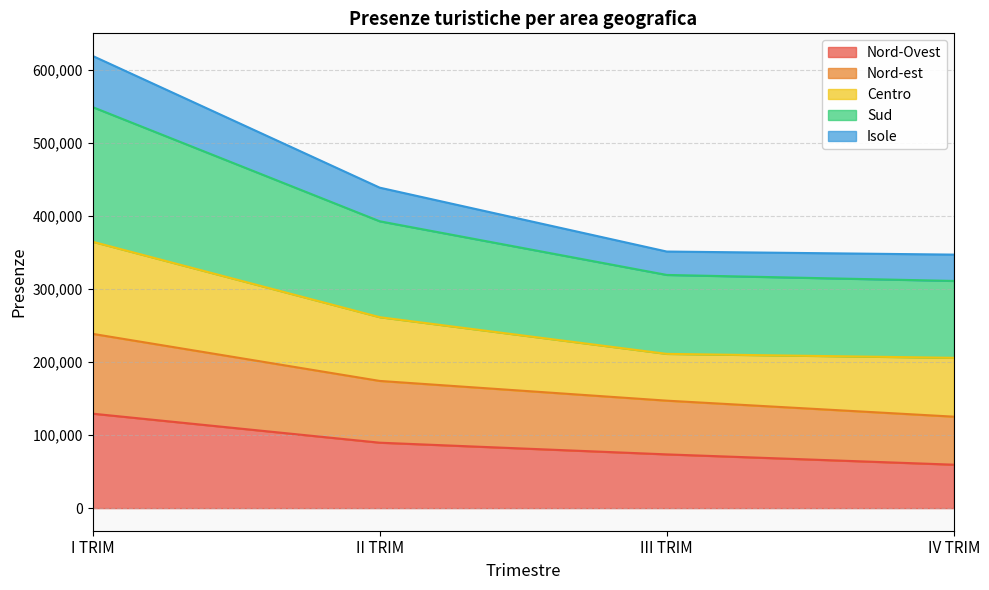

True or false: Isole and Nord-Ovest intersect in this chart.

False